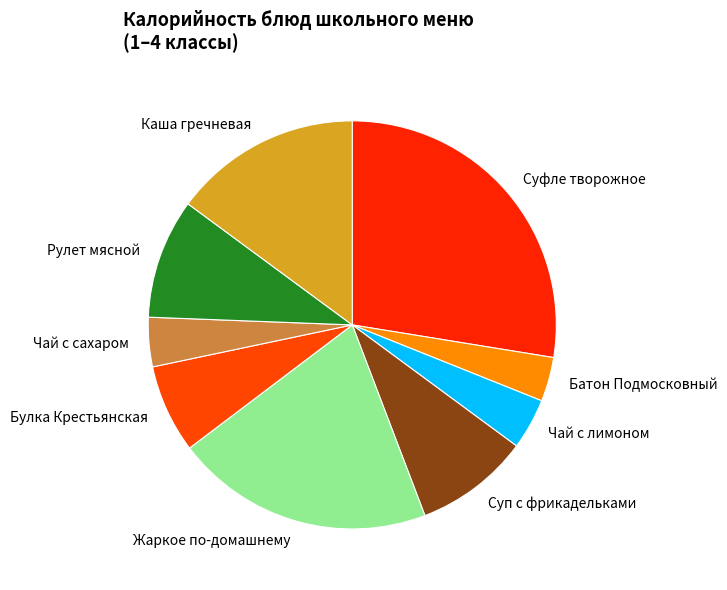

Do Жаркое по-домашнему and Чай с сахаром together represent more than half of the pie?

No